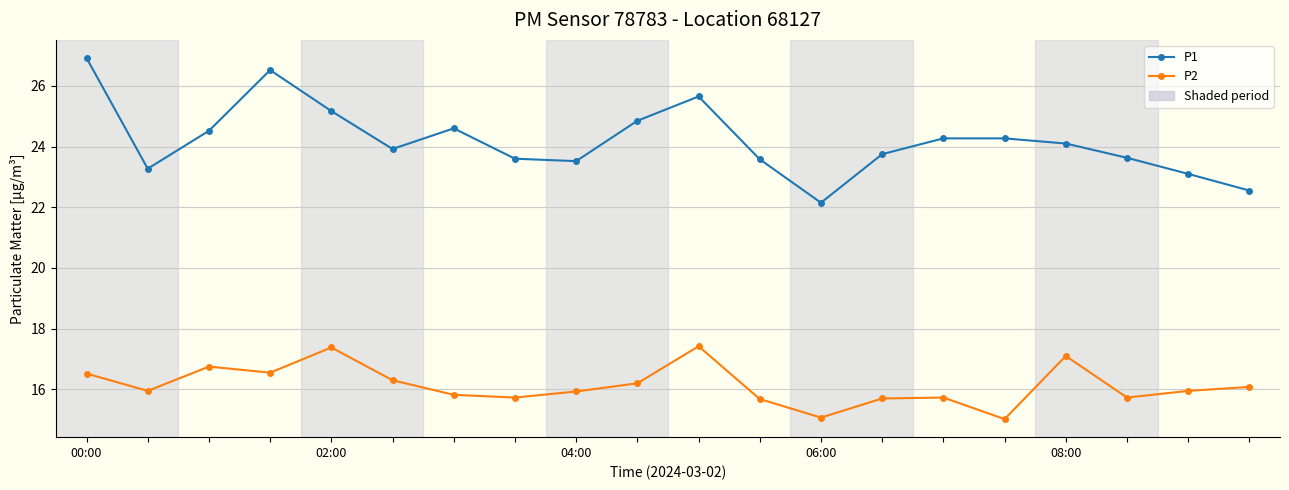

Rank the series by their average value, from highest to lowest.

P1, P2